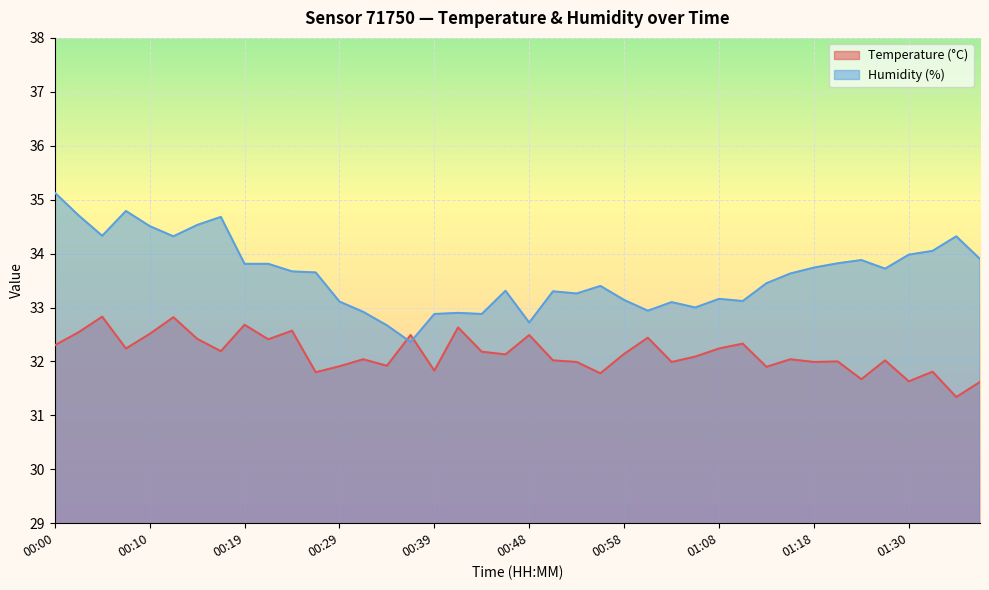

Reading left to right, extract all data points from this chart.

Temperature (°C): 32.3	32.5	32.8	32.2	32.5	32.8	32.4	32.2	32.7	32.4	32.6	31.8	31.9	32.0	31.9	32.5	31.8	32.6	32.2	32.1	32.5	32.0	32.0	31.8	32.1	32.4	32.0	32.1	32.2	32.3	31.9	32.0	32.0	32.0	31.7	32.0	31.6	31.8	31.3	31.6
Humidity (%): 35.1	34.7	34.3	34.8	34.5	34.3	34.5	34.7	33.8	33.8	33.7	33.6	33.1	32.9	32.7	32.4	32.9	32.9	32.9	33.3	32.7	33.3	33.3	33.4	33.1	32.9	33.1	33.0	33.2	33.1	33.5	33.6	33.7	33.8	33.9	33.7	34.0	34.0	34.3	33.9